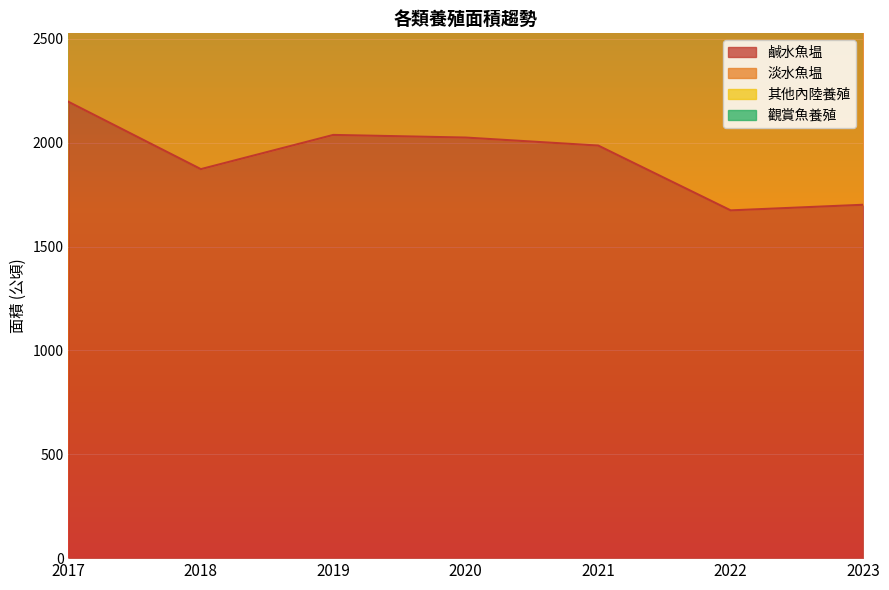

How many categories are shown in the chart?

7